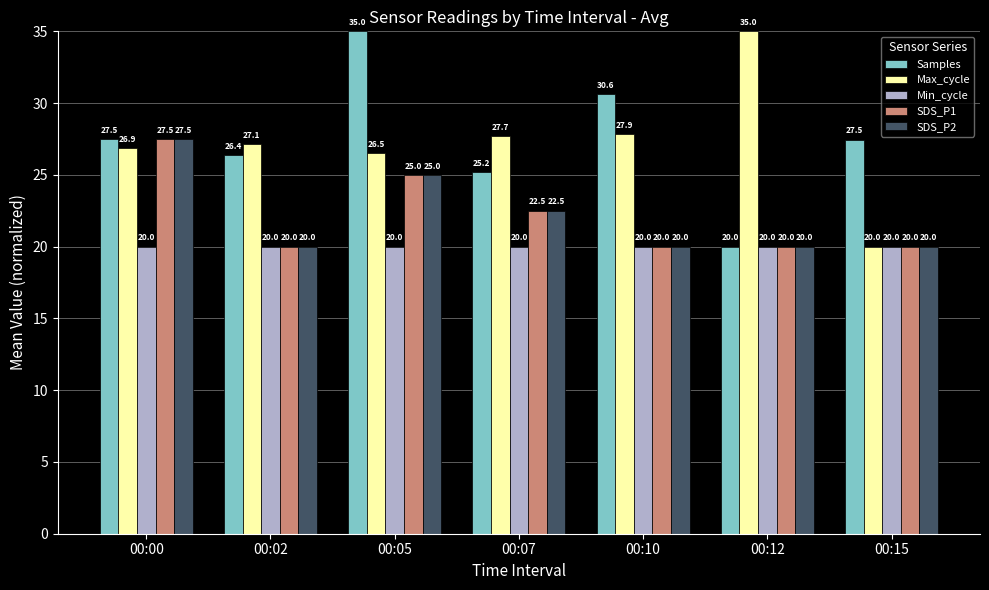

What is the difference between the maximum and minimum values in the Max_cycle series?

15.0